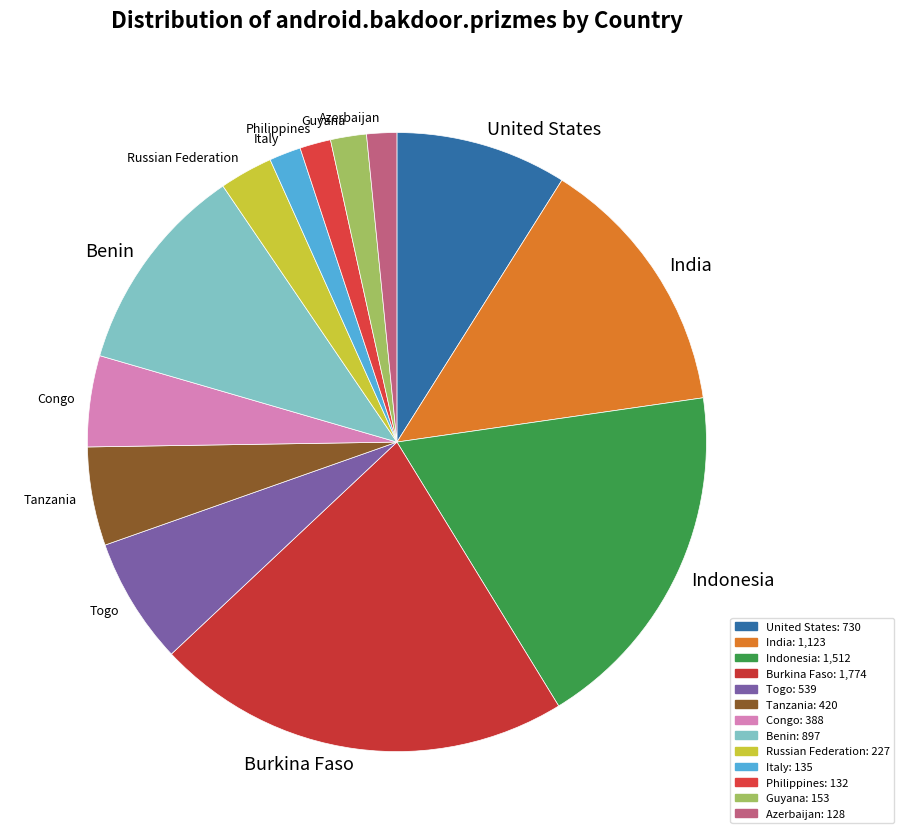

Which has a higher value, Guyana or Congo?

Congo